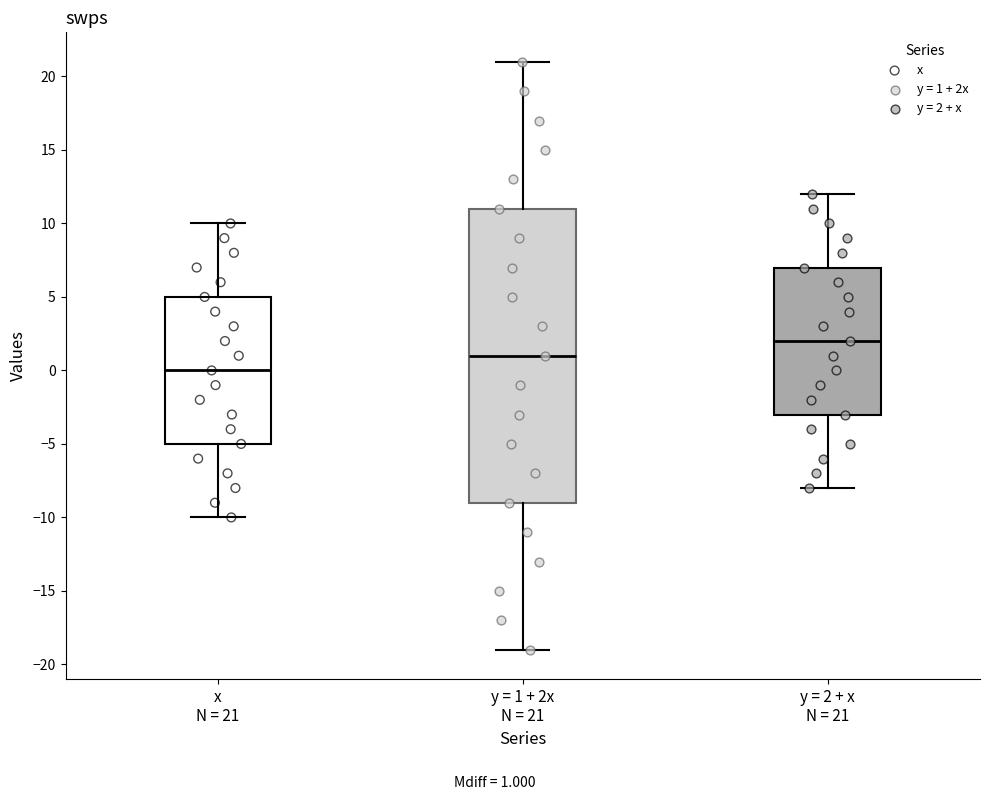

Where is the upper edge of the box for y = 2 + x N = 21 on the y-axis? The values are not printed on the chart, so give them approximately, as read against the axis.

7